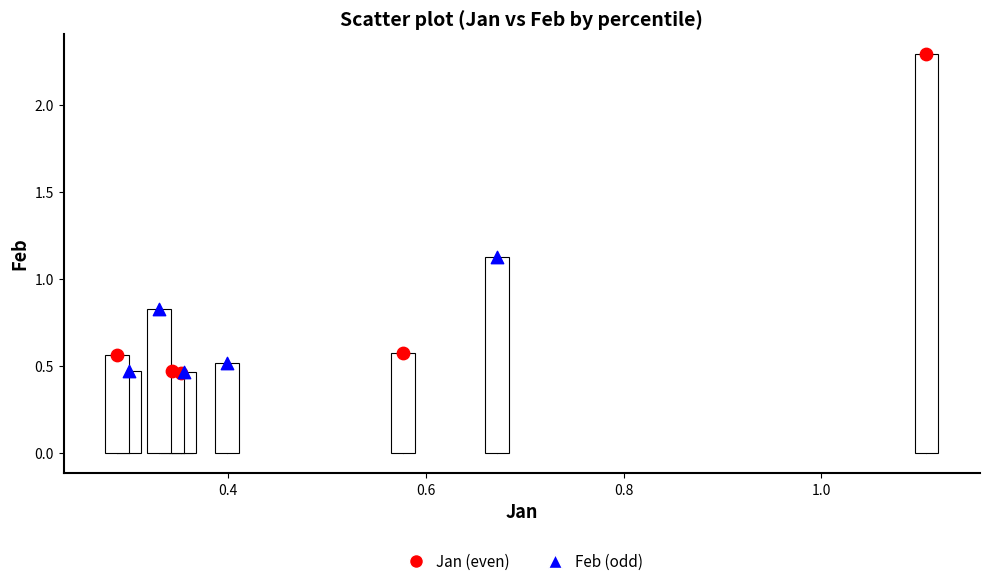

Which series contains the highest Y value?

Jan (even)